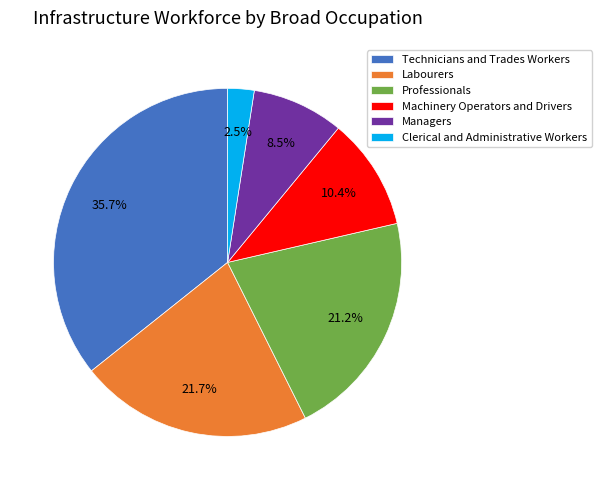

Does Labourers represent more than half of the total?

No